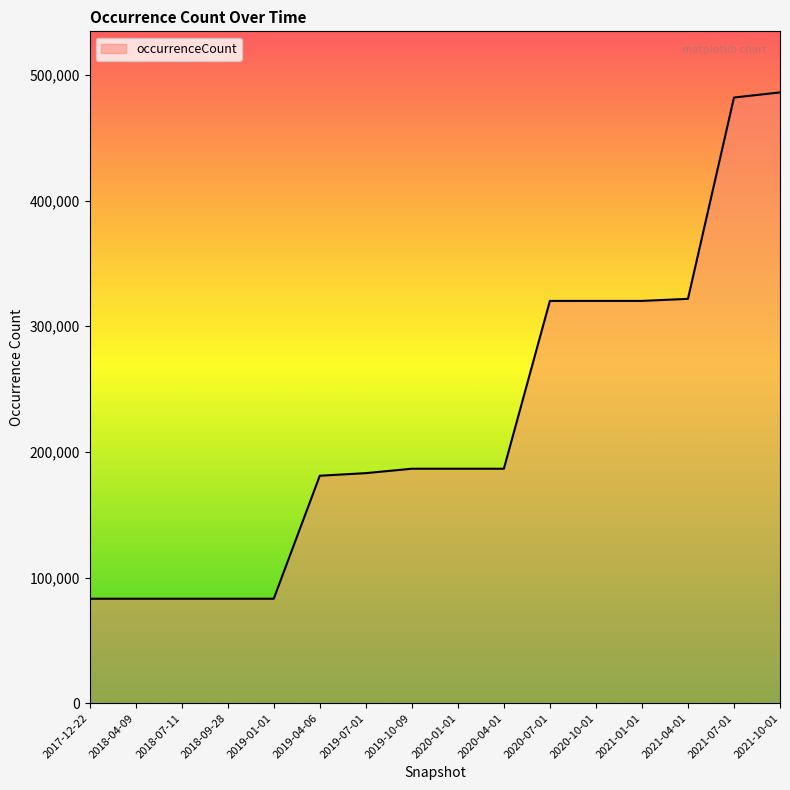

What is the change in value from 2019-07-01 to 2021-07-01?

+298946